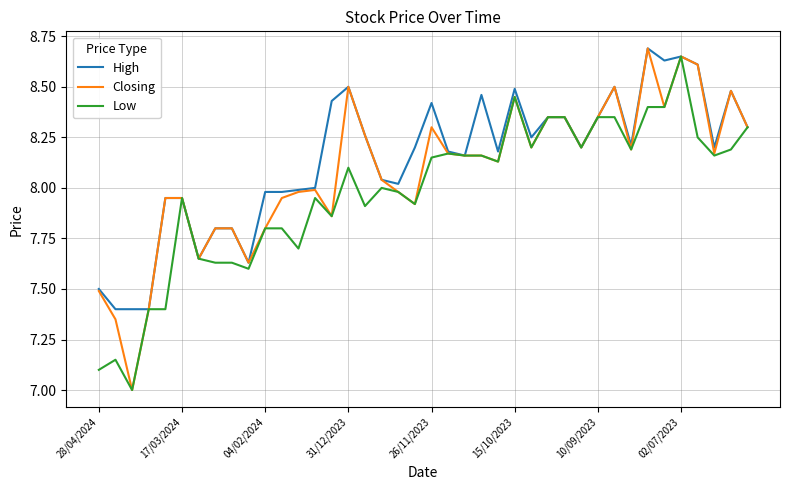

What is the difference between the maximum and minimum values in the High series?

1.3